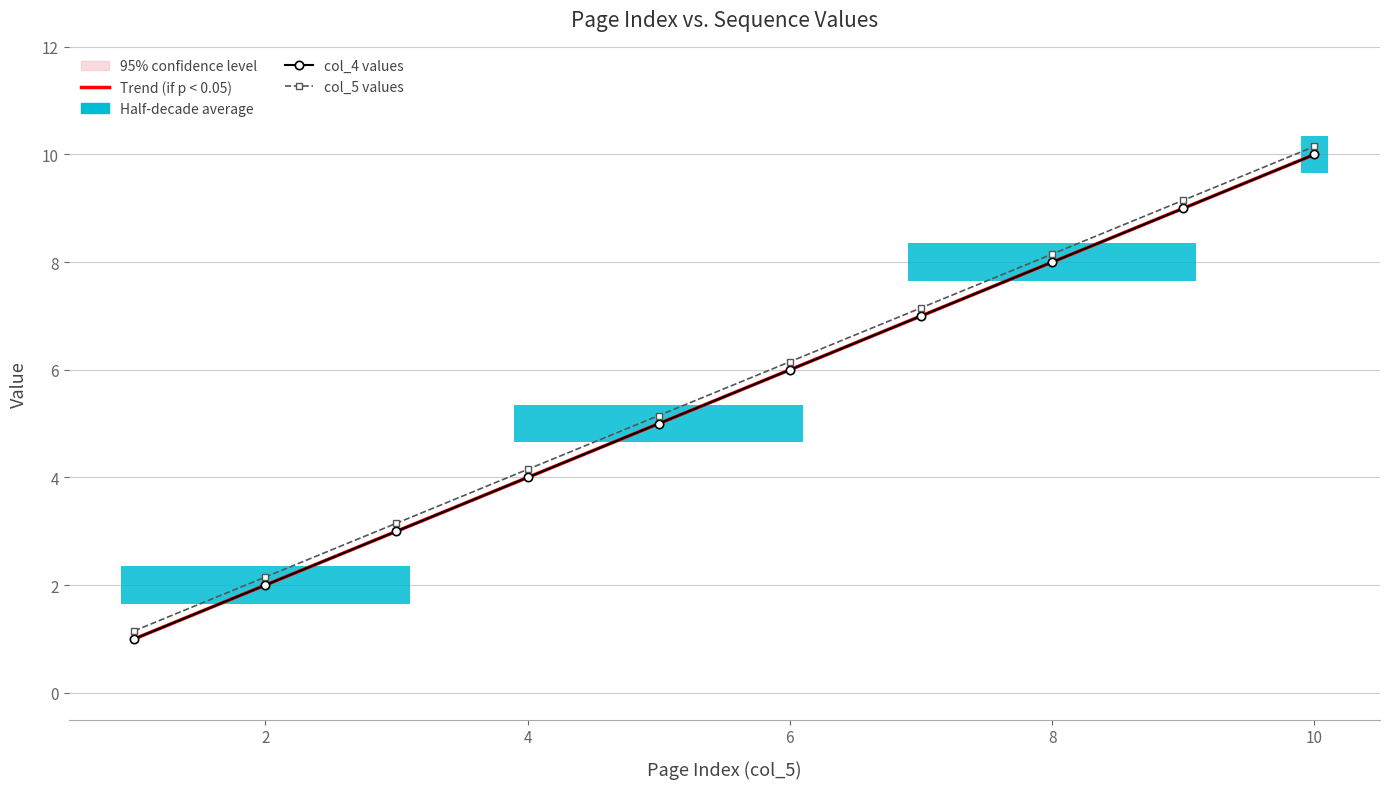

Reading left to right, extract all data points from this chart.

Trend (if p < 0.05): 1.0	2.0	3.0	4.0	5.0	6.0	7.0	8.0	9.0	10.0
col_4 values: 1.0	2.0	3.0	4.0	5.0	6.0	7.0	8.0	9.0	10.0
col_5 values: 1.1	2.1	3.1	4.2	5.2	6.2	7.2	8.2	9.2	10.2